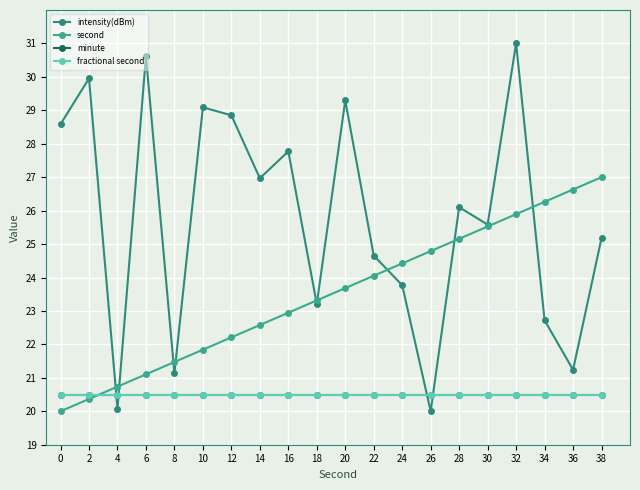

What is the approximate value of second at 10?

21.8